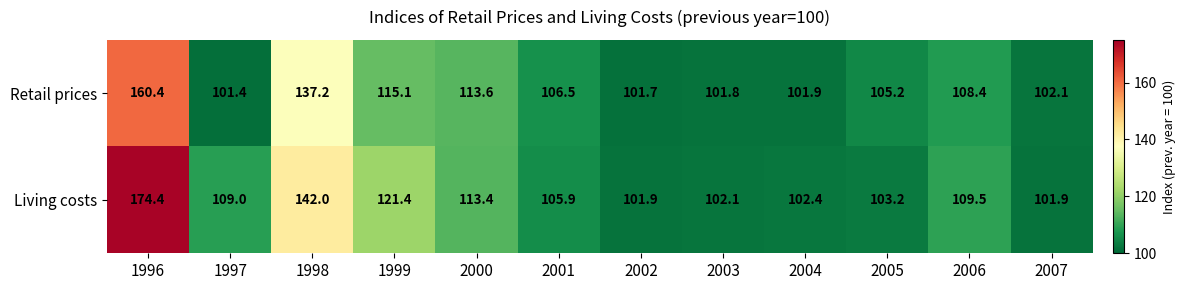

What is the spread (max minus min) of values at 2006?

1.1